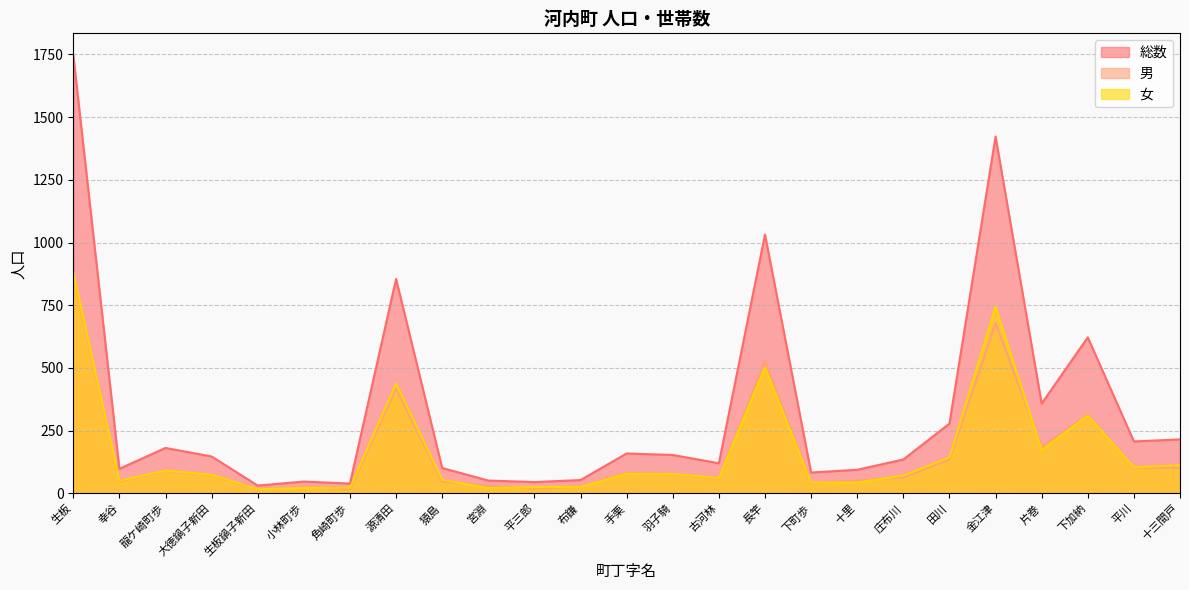

List the series in order of their peak value, lowest first.

男, 女, 総数